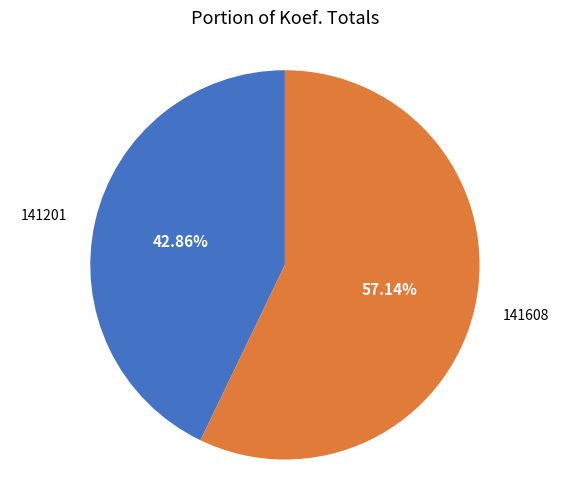

Is there any slice that represents more than half of the pie?

Yes